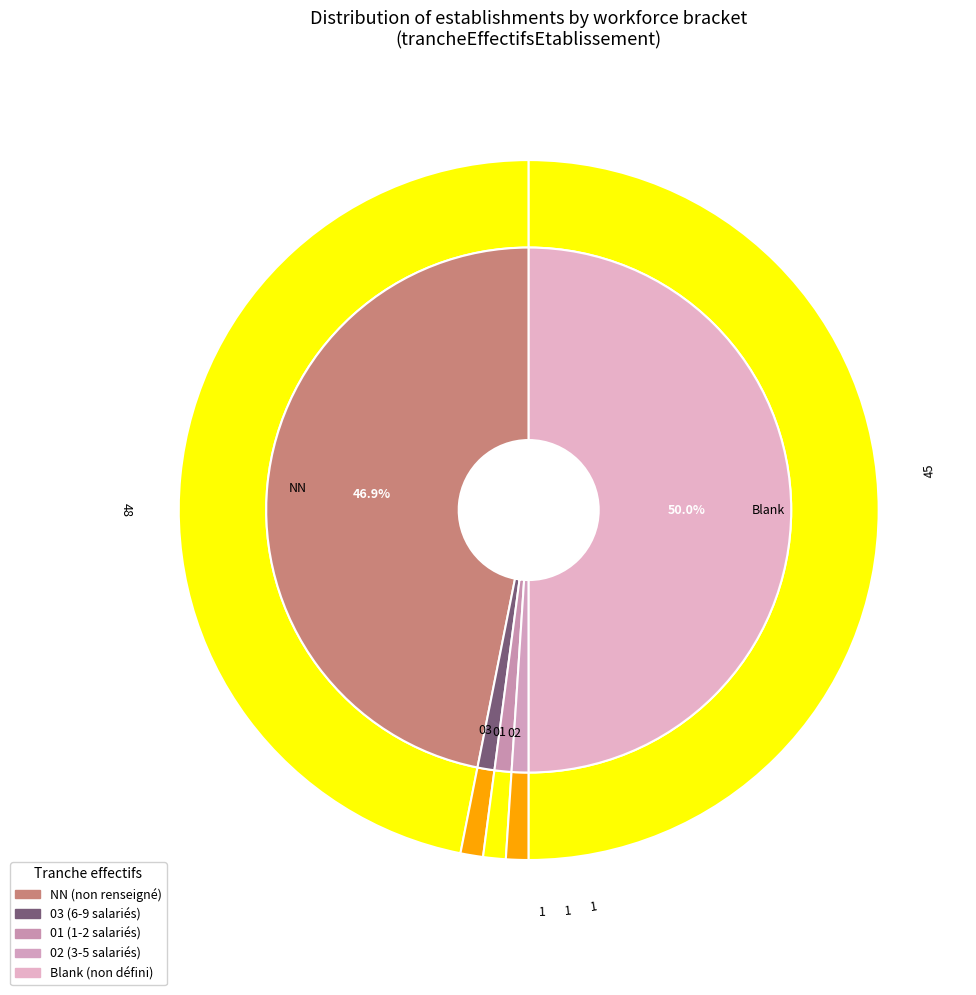

To the nearest percent, what is the combined percentage of 00 and ?

50%